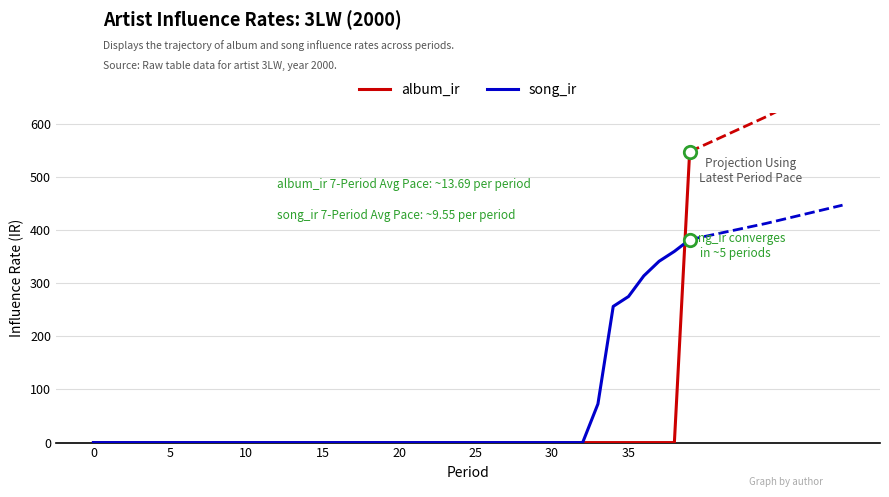

Which series contains the highest Y value?

album_ir